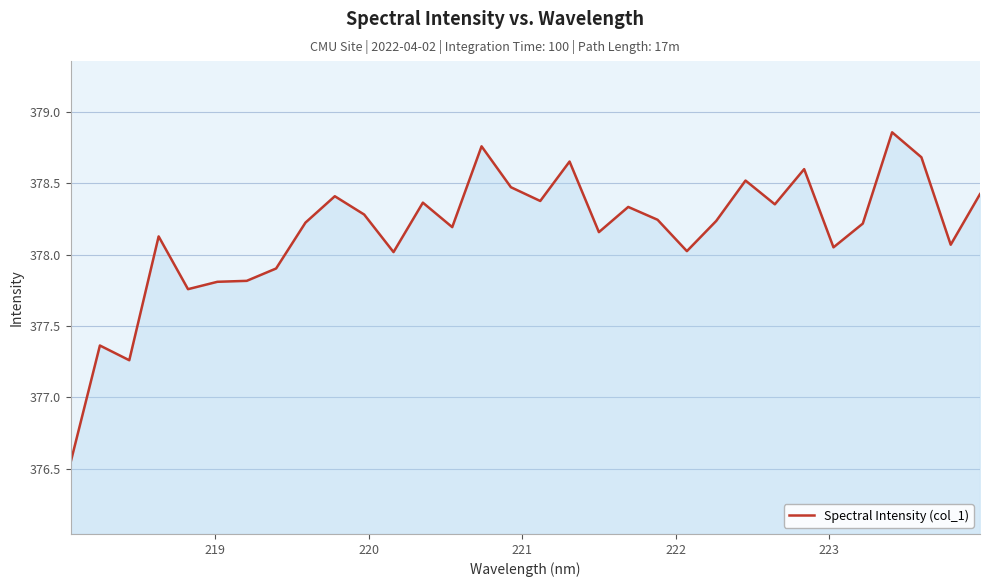

What is the difference between the second highest and minimum values?

2.2